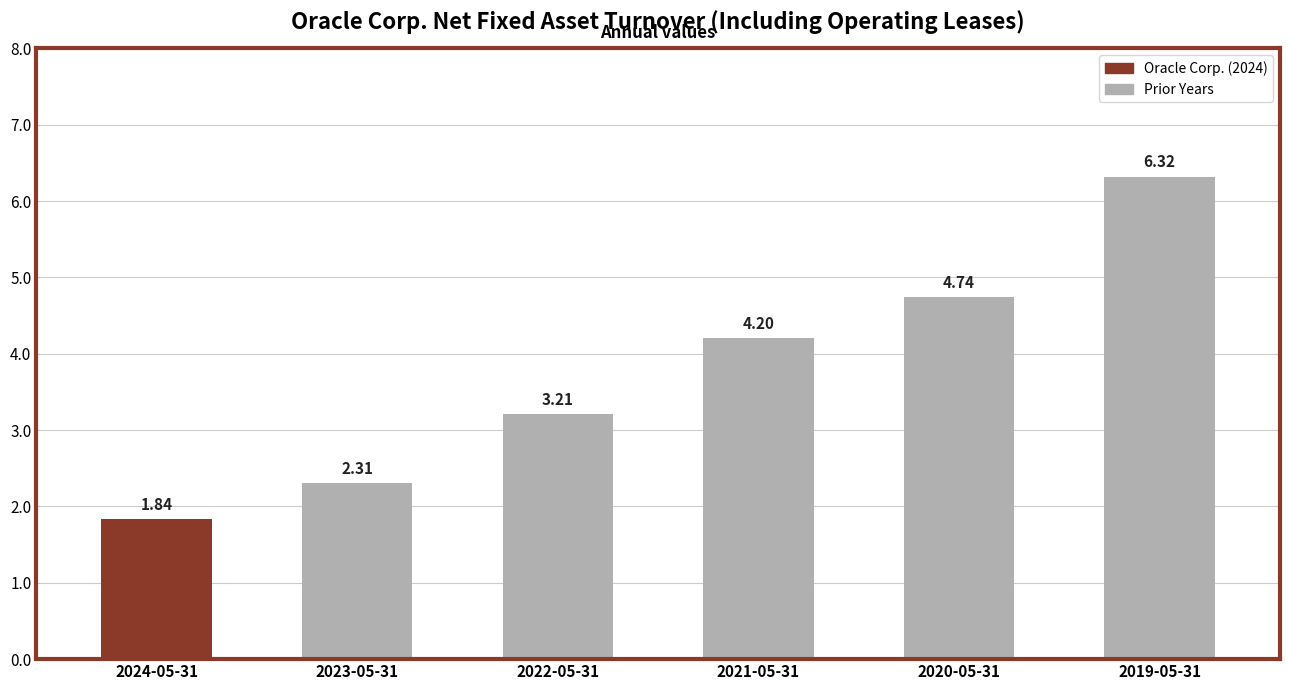

Rank the categories by value from lowest to highest.

2024-05-31, 2023-05-31, 2022-05-31, 2021-05-31, 2020-05-31, 2019-05-31